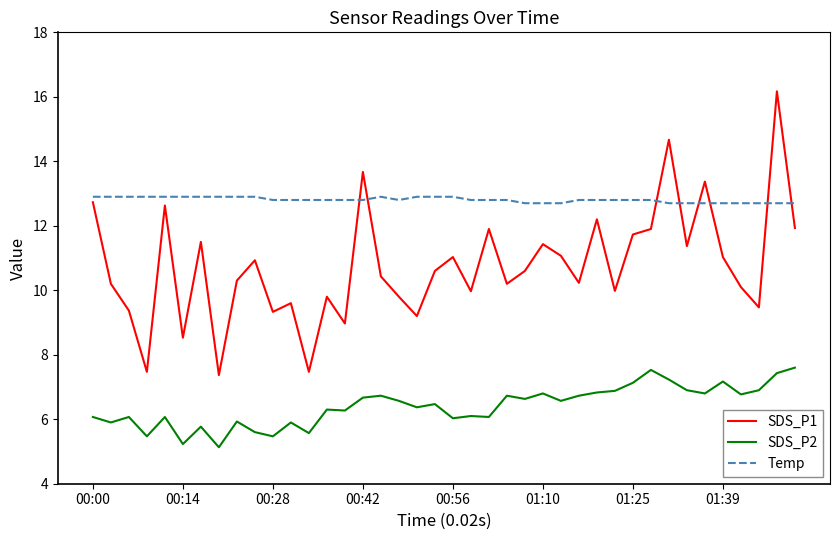

What is the difference between the maximum and minimum values in the SDS_P2 series?

2.5